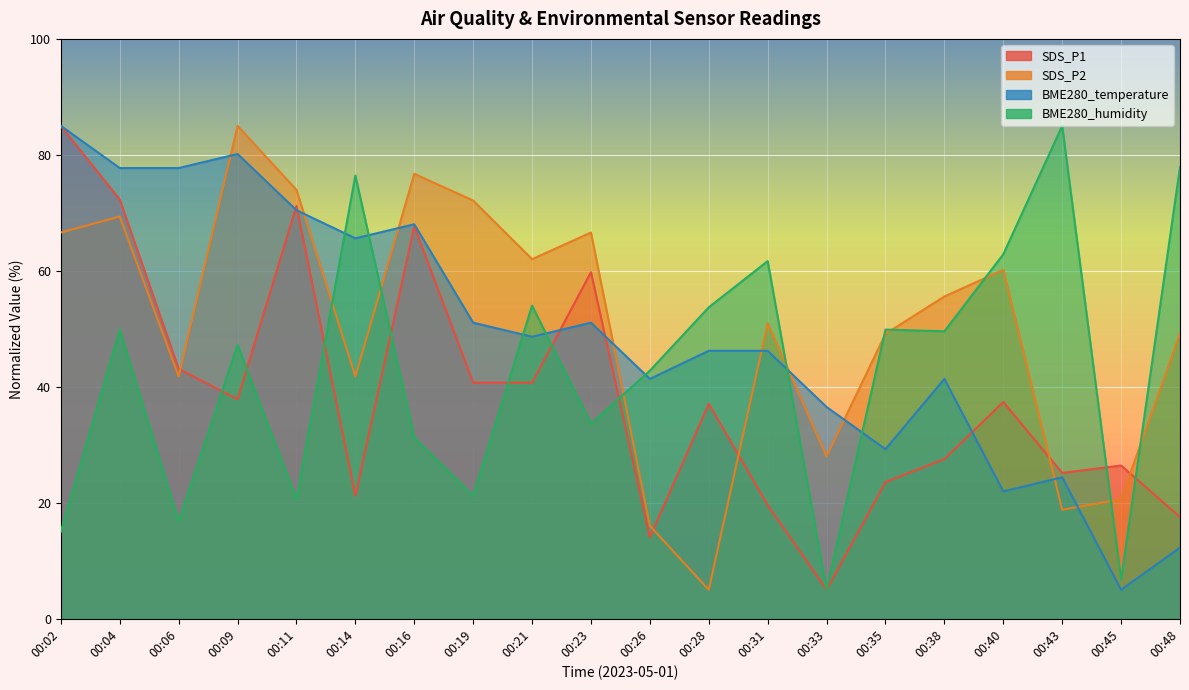

What is the spread (max minus min) of values at 00:38?

28.0